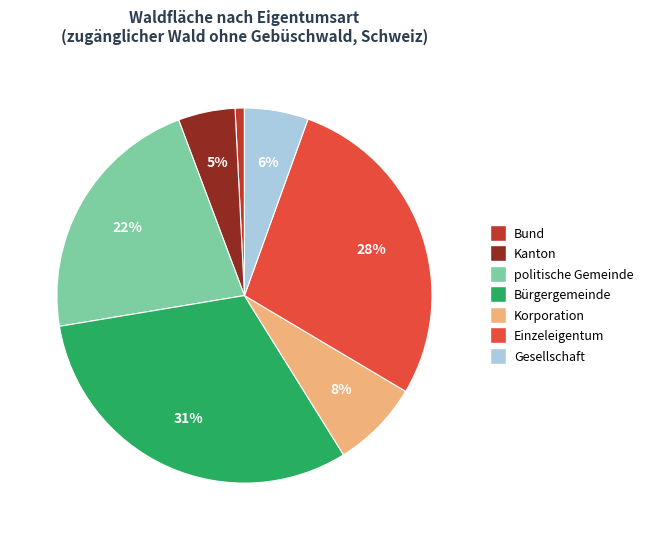

What is the ratio of the value at Bürgergemeinde to the value at Einzeleigentum?

1.1